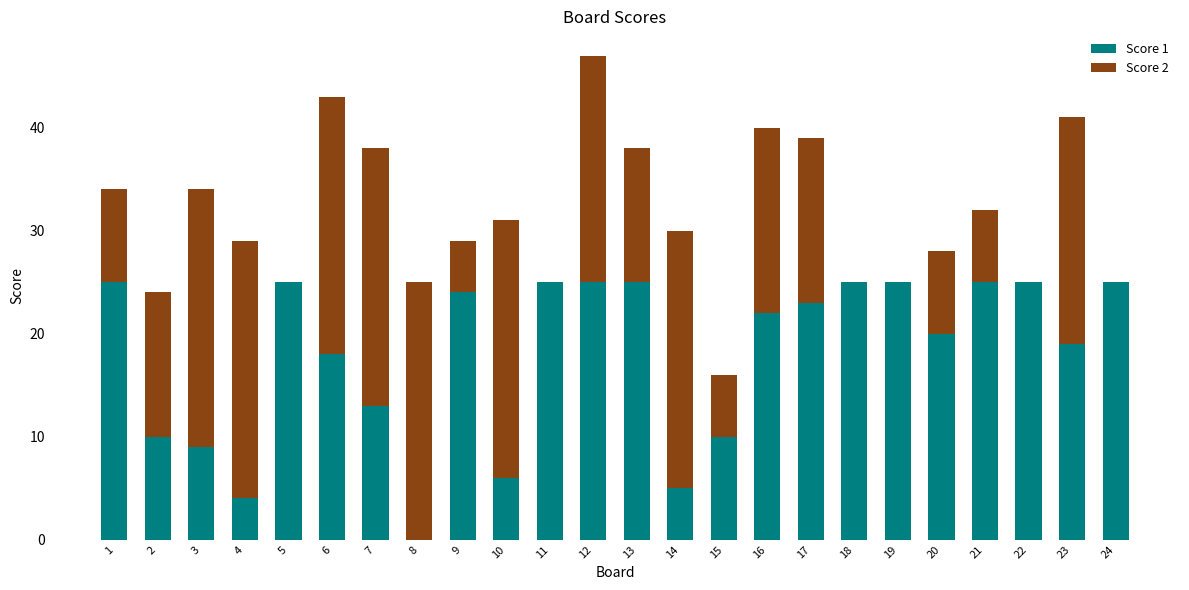

Are the bars grouped side by side (vs. stacked)?

No